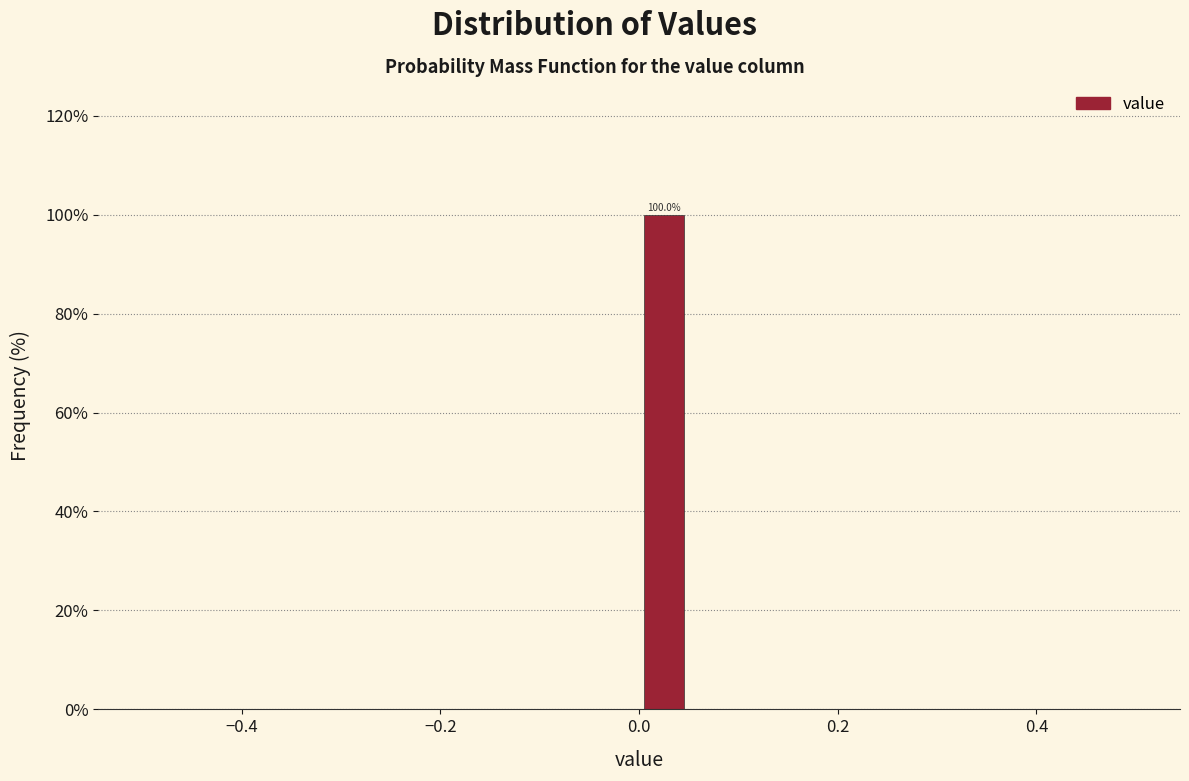

Around what value on the x-axis is the tallest bar? Give the approximate position of its centre, as read against the axis.

0.02